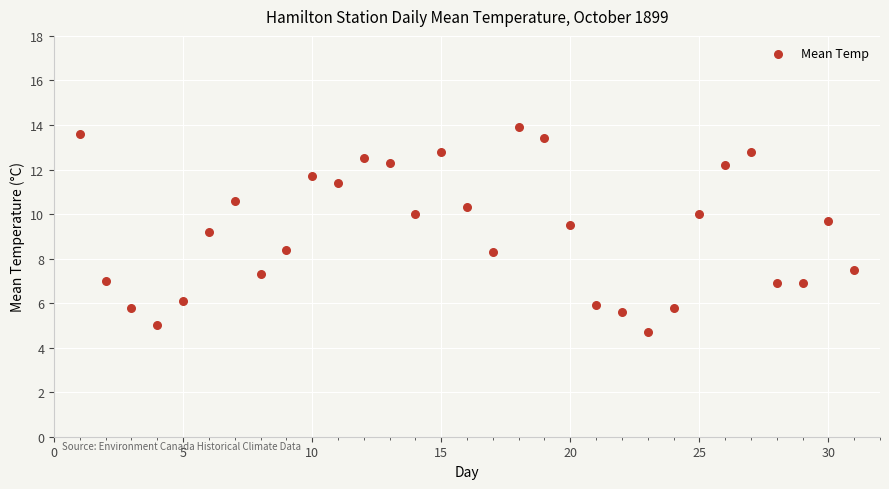

What Y value in the scatter plot is closest to 9?

9.2